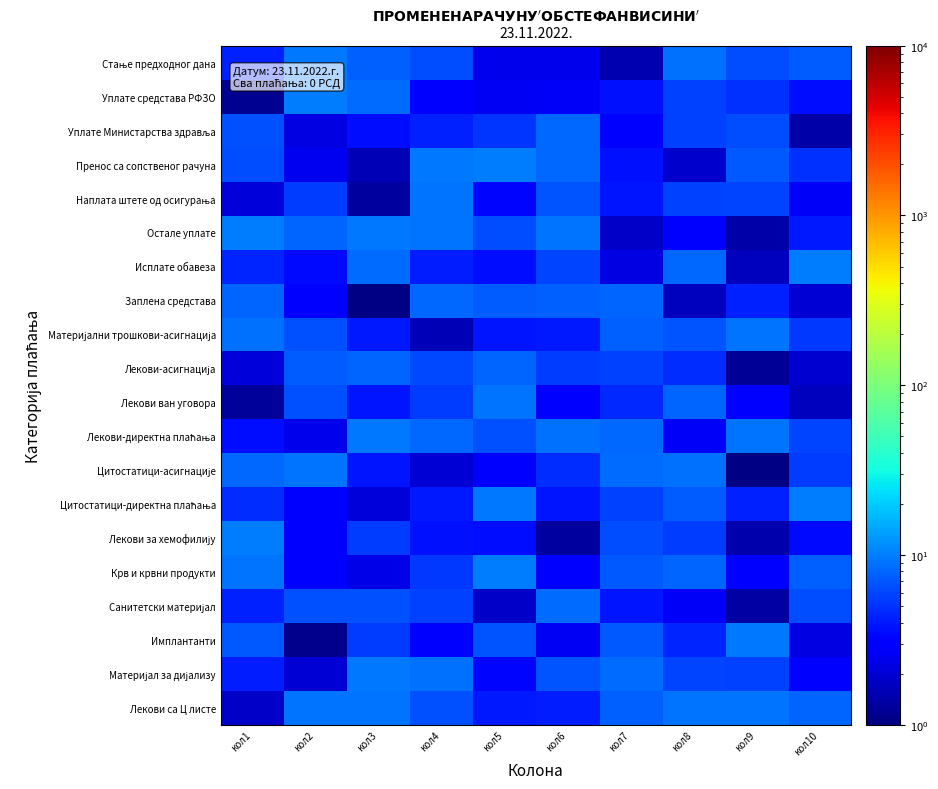

What is the spread (max minus min) of values at кол9?

8.4